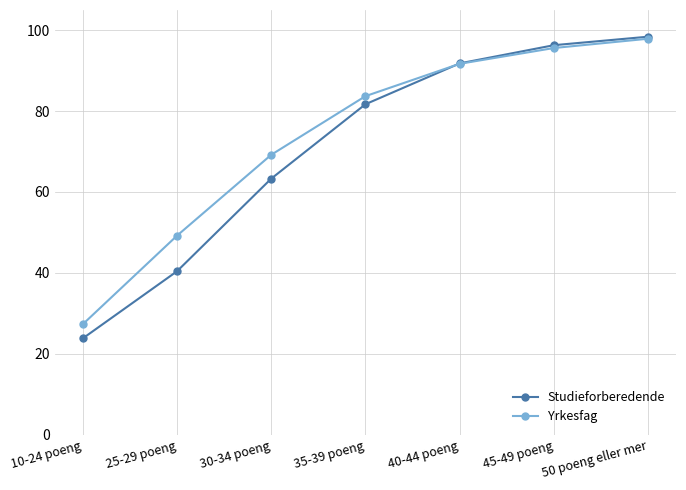

Is it true that Studieforberedende equals 14.1 at 10-24 poeng?

False